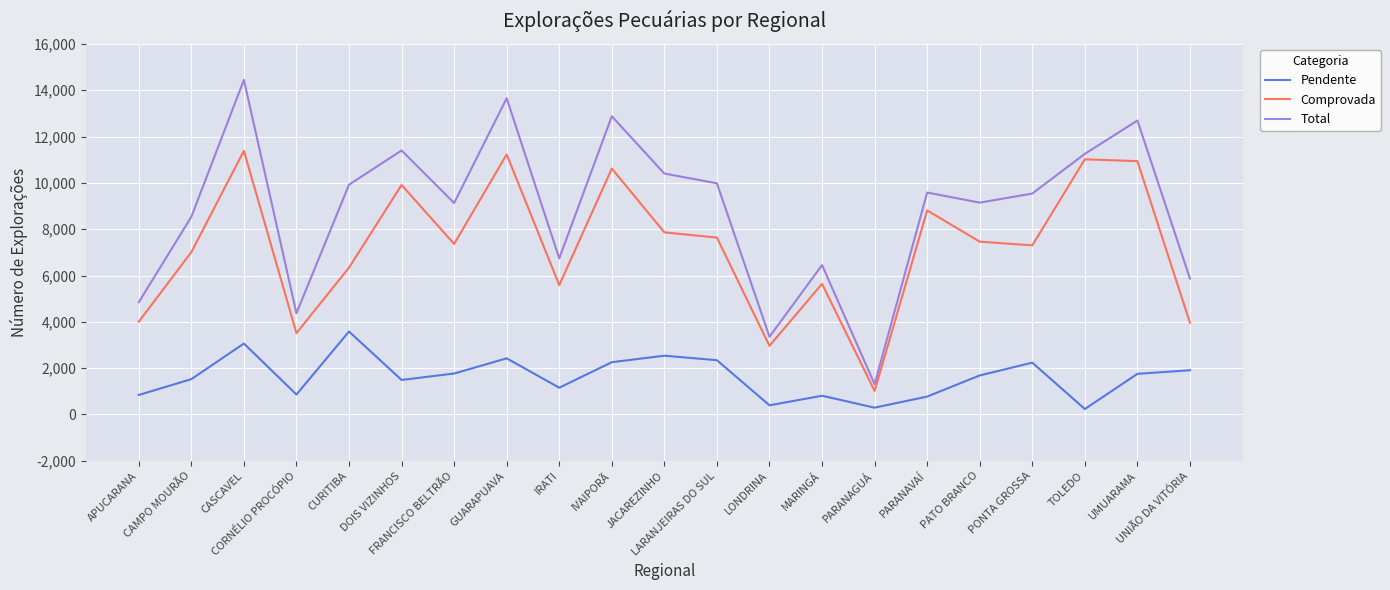

At how many categories does at least one series exceed 8795?

13